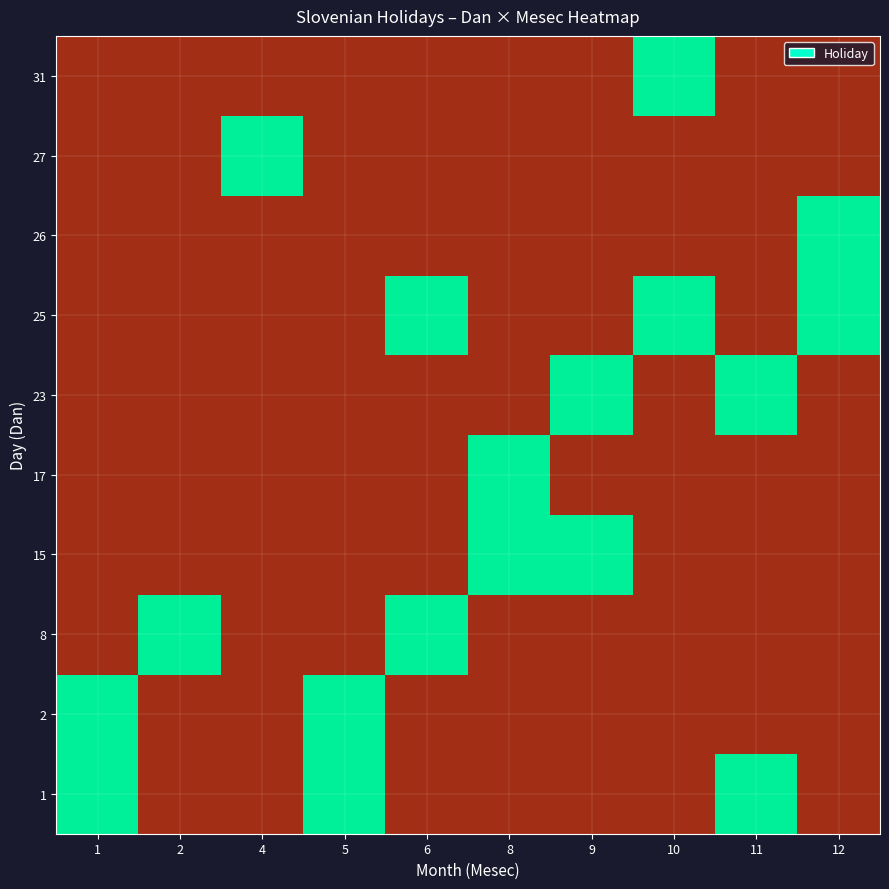

List the series in order of their peak value, highest first.

1, 2, 8, 15, 17, 23, 25, 26, 27, 31